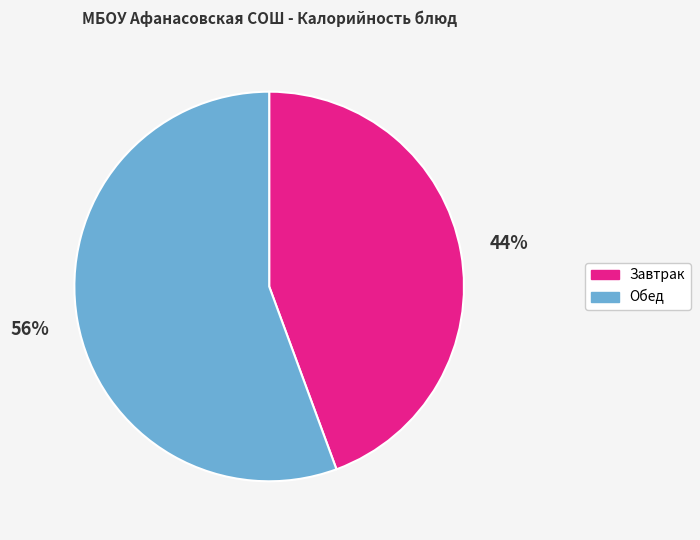

Count the number of slices in the pie.

2